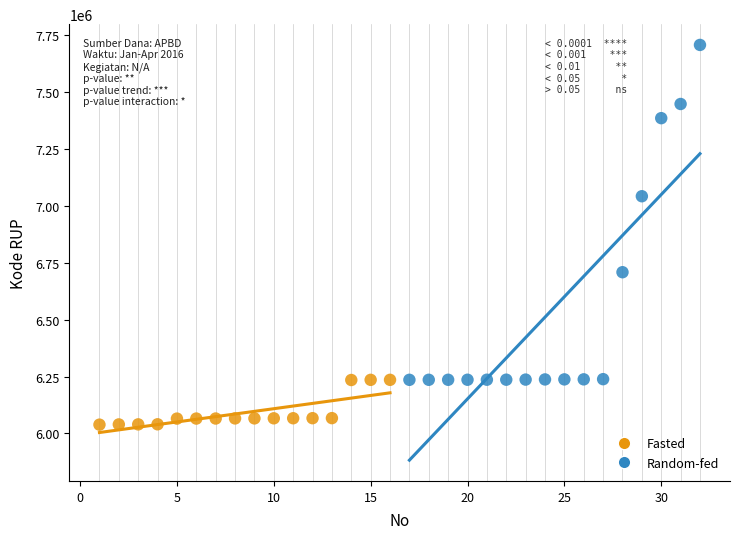

Which series contains the highest Y value?

Random-fed